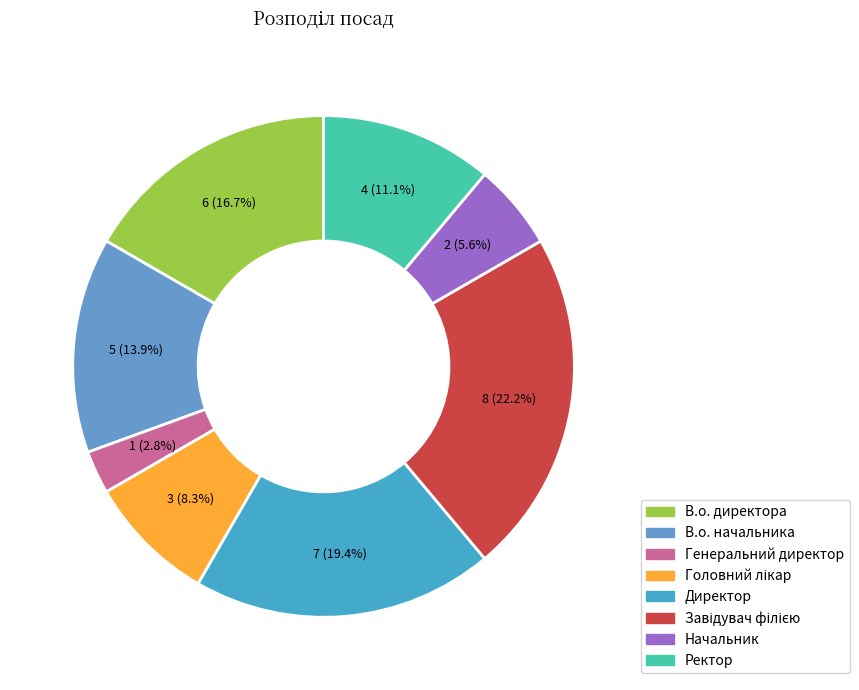

Count the number of slices in the pie.

8